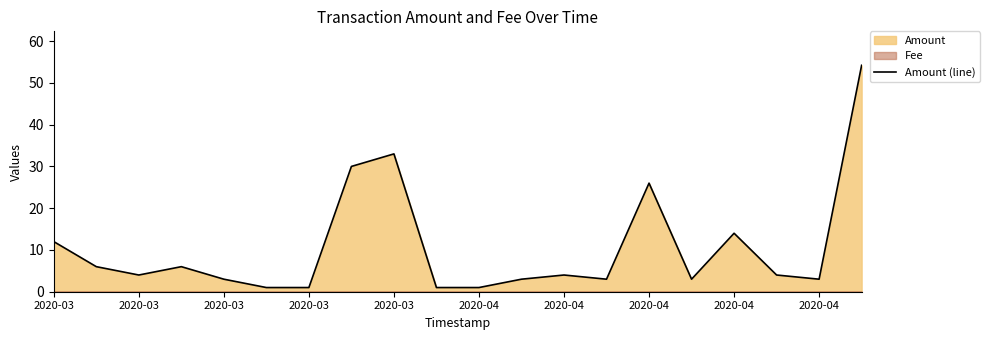

Where does the data first go above 4?

2020-03